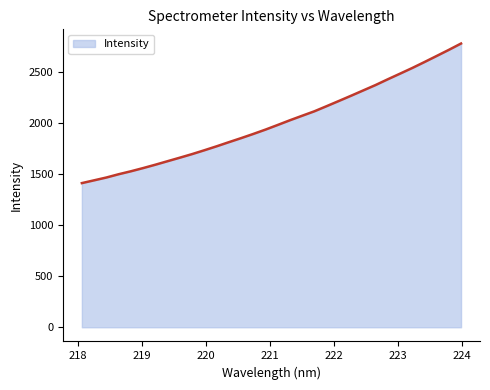

What is the greatest value displayed?

2776.2